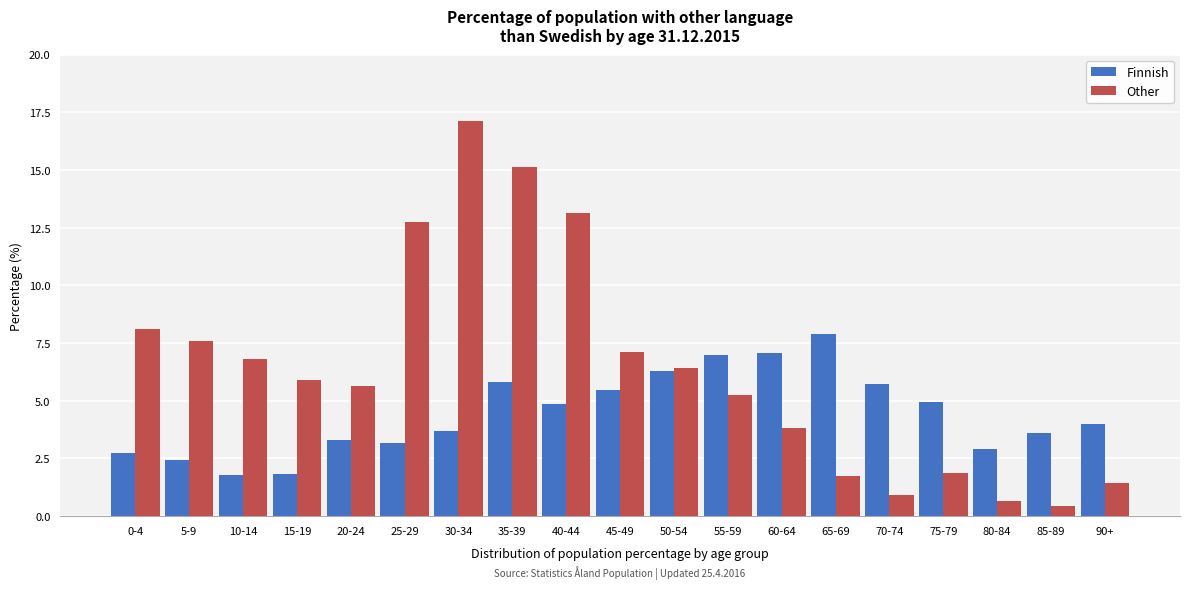

What is the lowest value of the Finnish series?

1.8